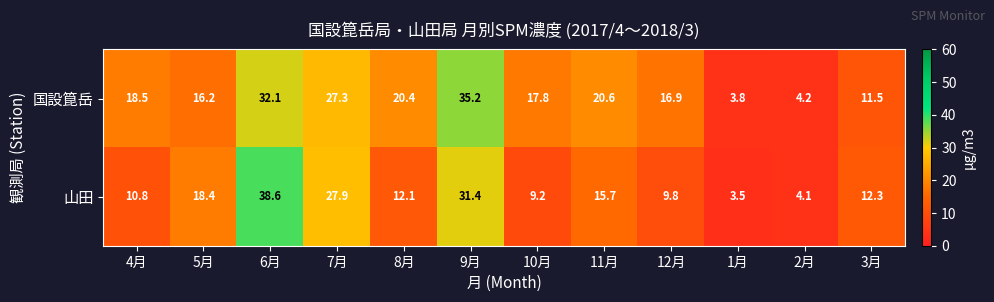

At which category is the sum across all series the highest?

6月